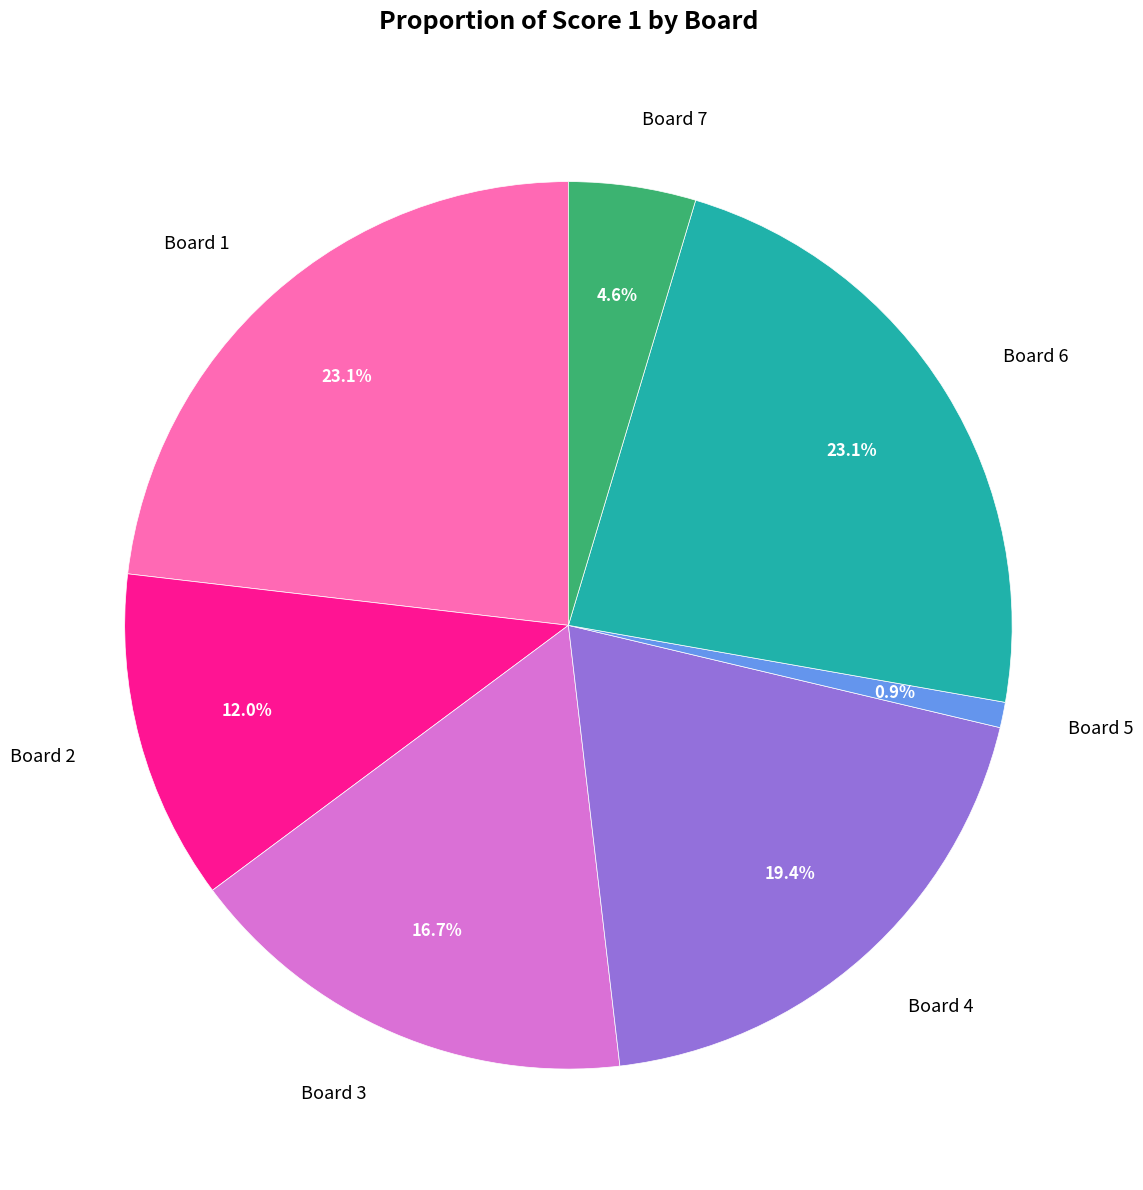

Which slice is the smallest?

Board 5